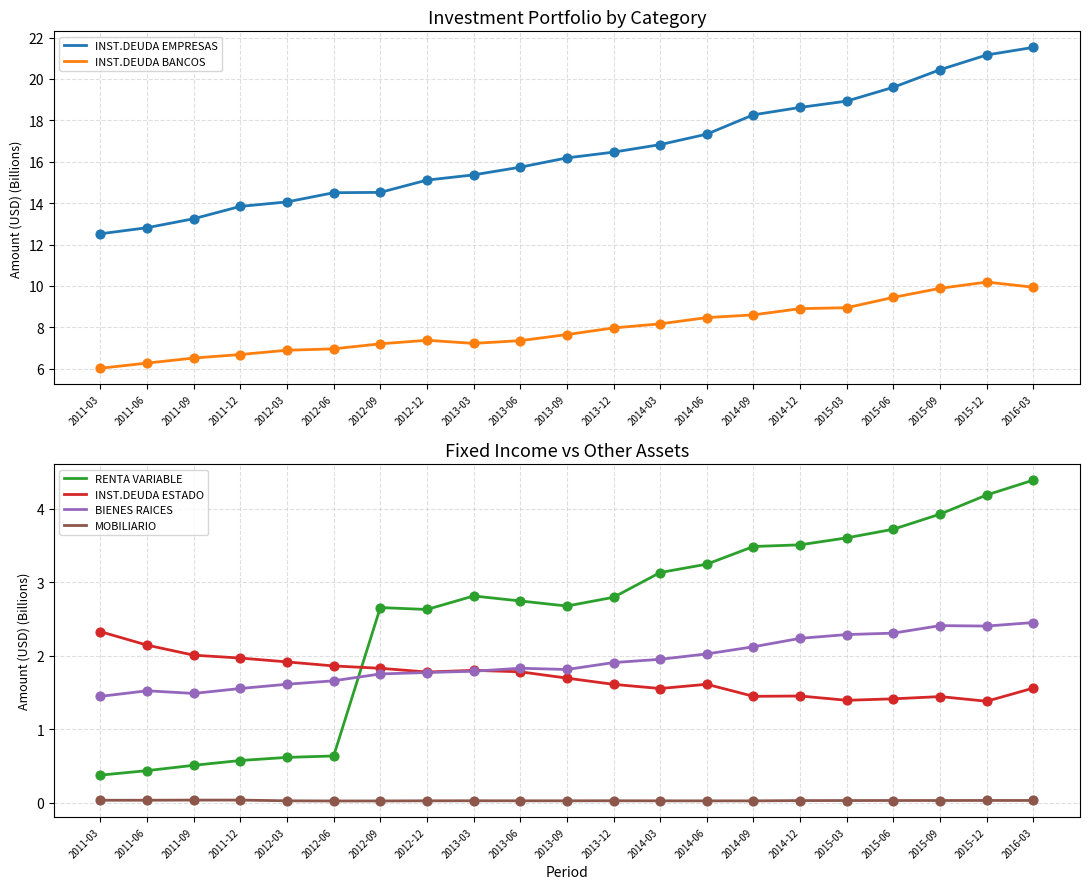

Is the value of BIENES RAICES at 2016-03 greater than the value of MOBILIARIO at 2015-09?

Yes